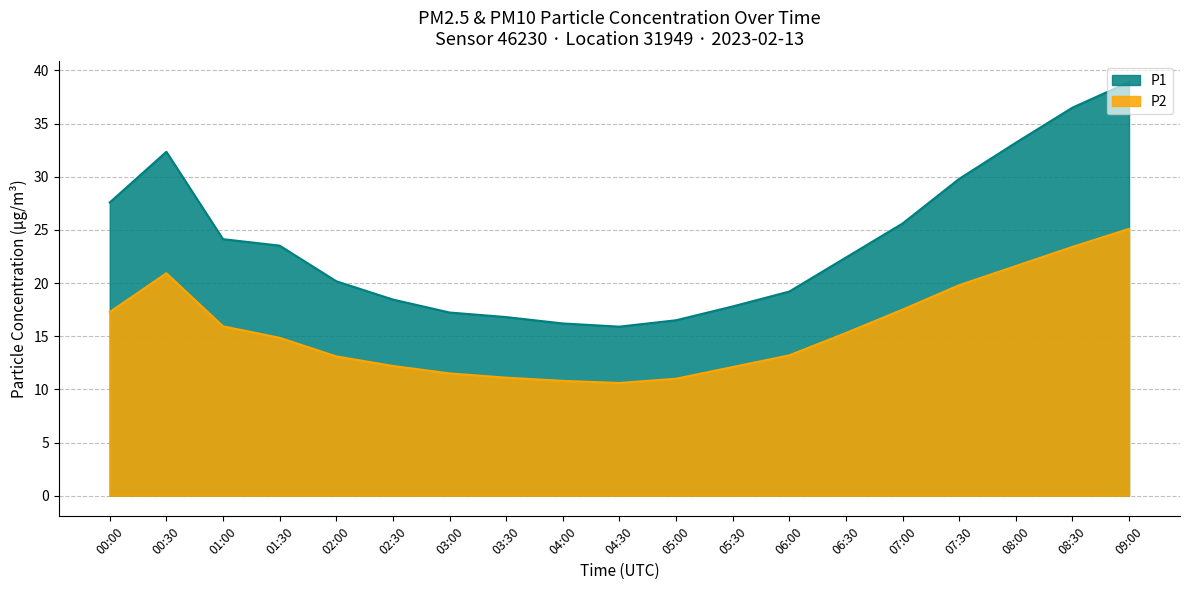

Between 02:00 and 03:00, which is larger?

02:00